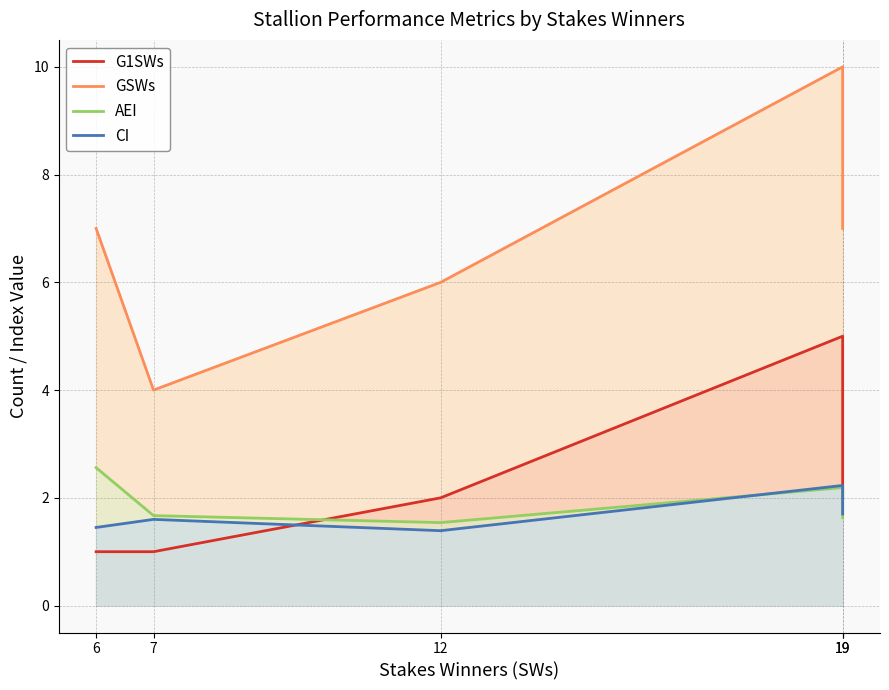

In GSWs, how many points are higher than both neighbors (excluding endpoints)?

1